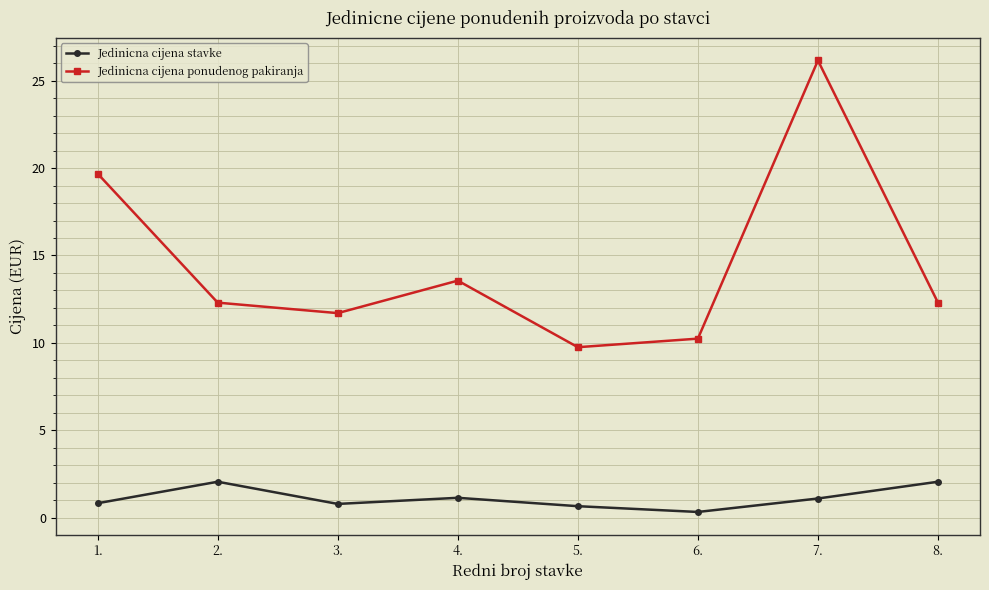

What are all the series names shown in the legend?

Jedinicna cijena stavke, Jedinicna cijena ponudenog pakiranja